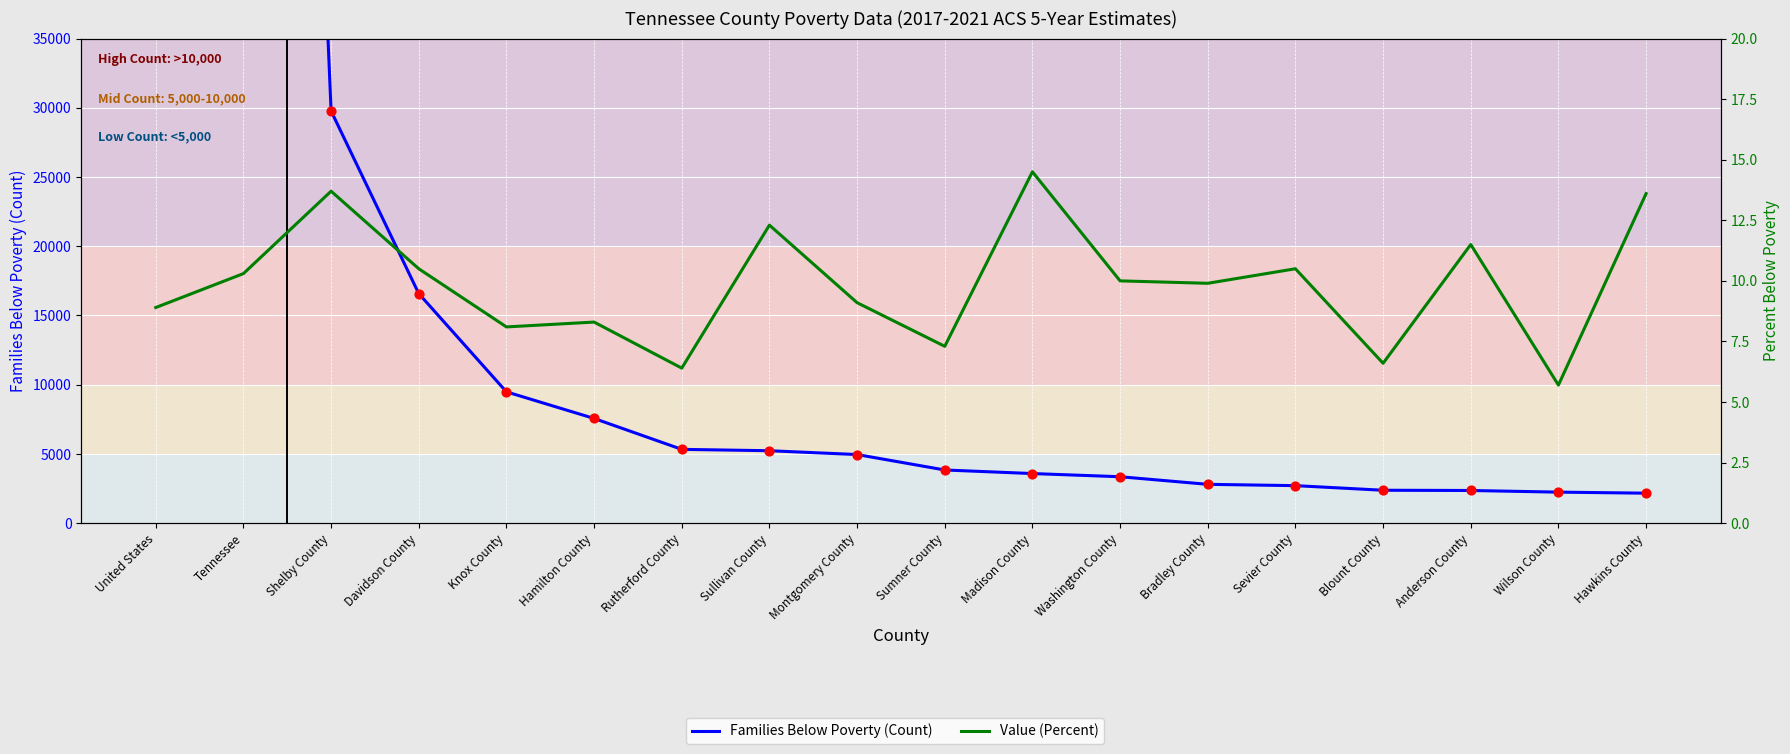

What are all the series names shown in the legend?

Families Below Poverty (Count), Value (Percent)